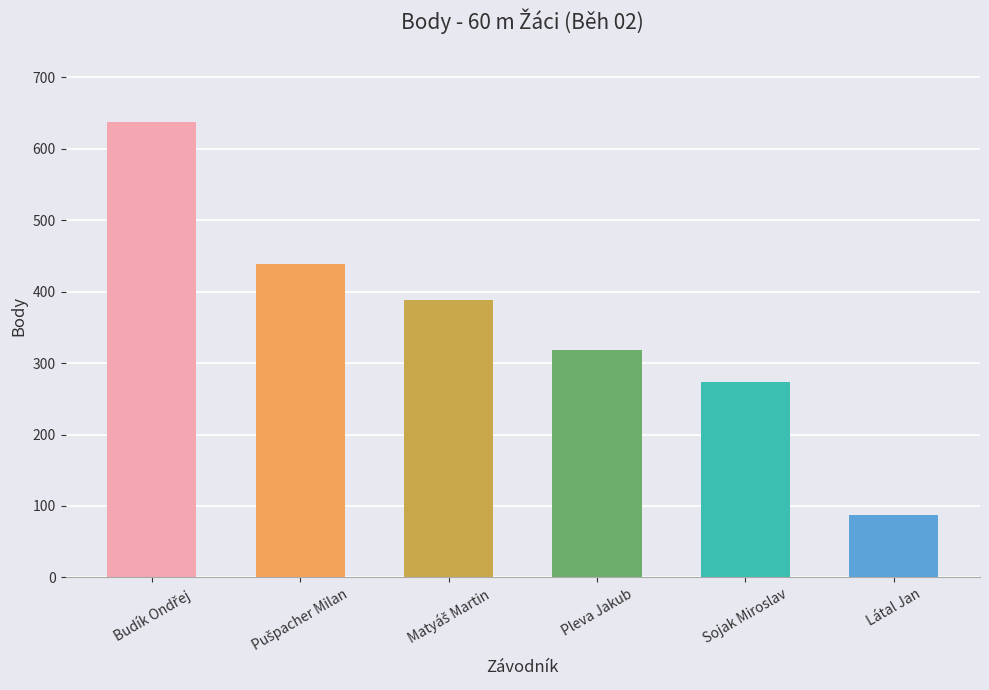

Reading right to left, list all the values displayed in this chart.

88	274	318	388	439	637